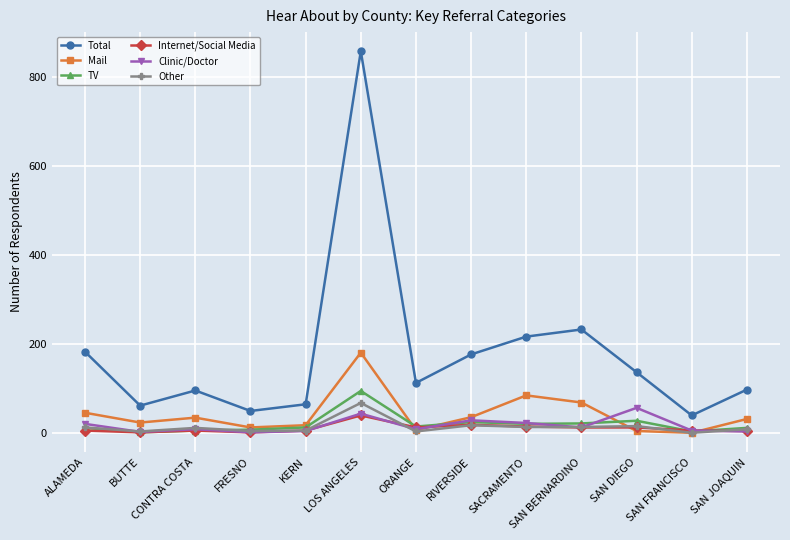

Does the chart display data point markers on the line(s)?

Yes